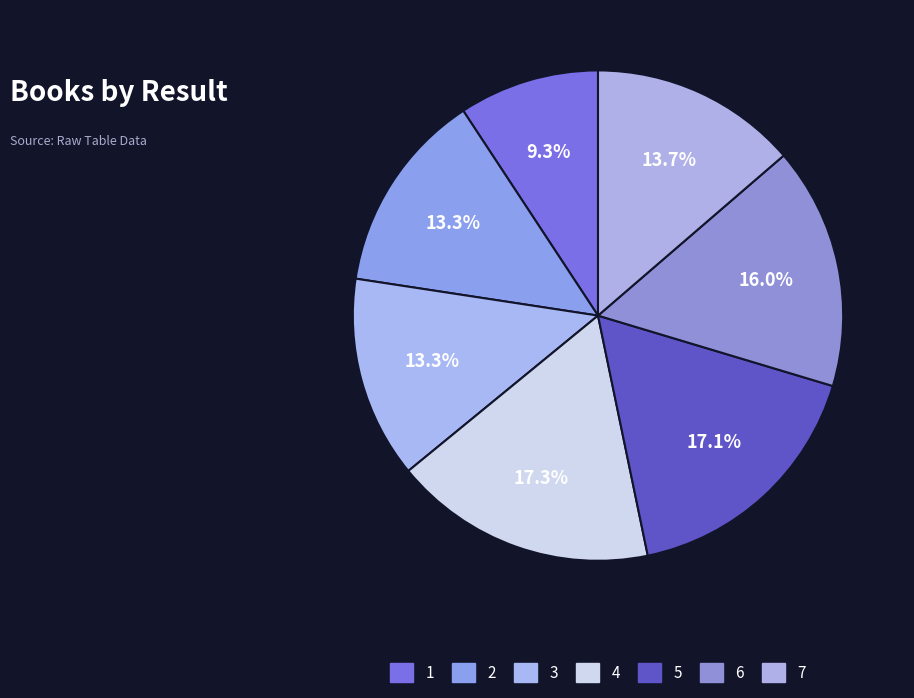

How much of the chart is everything except 1?

90.7%